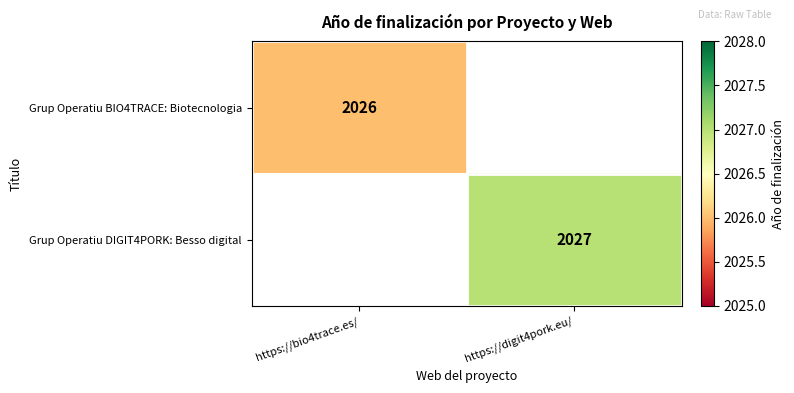

True or false: Grup Operatiu BIO4TRACE: Biotecnologia has a value of 2026 at https://bio4trace.es/.

True